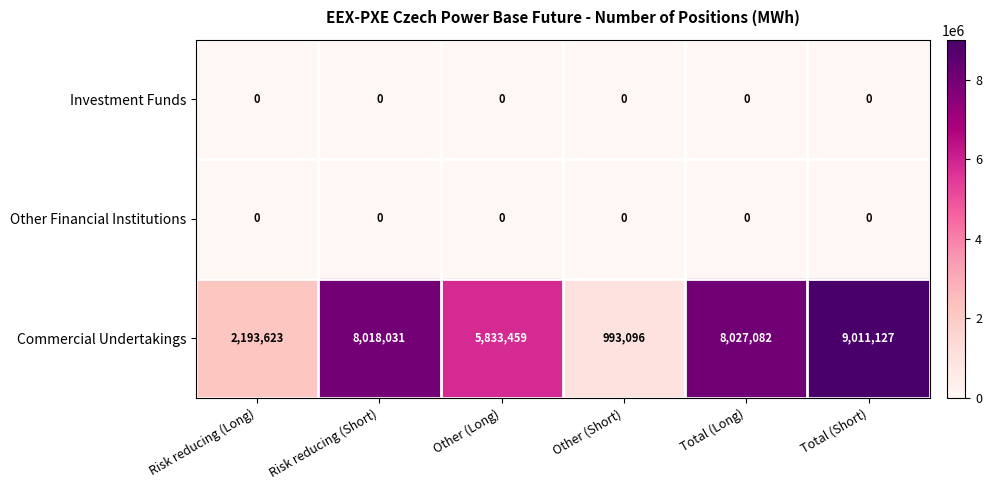

Which label corresponds to the largest value in the chart?

Total (Short)